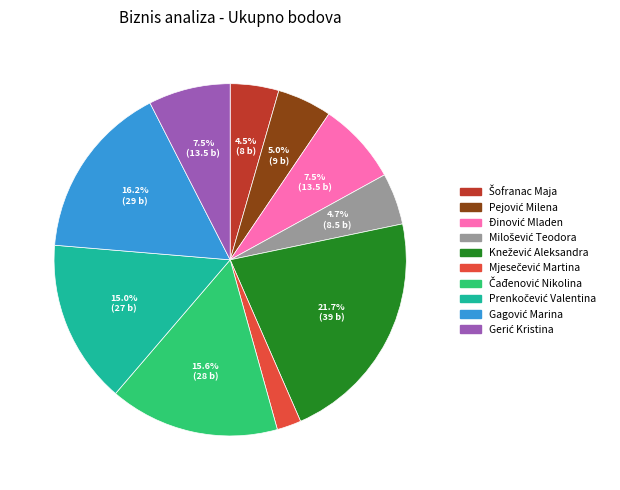

Is there a majority slice in this chart?

No